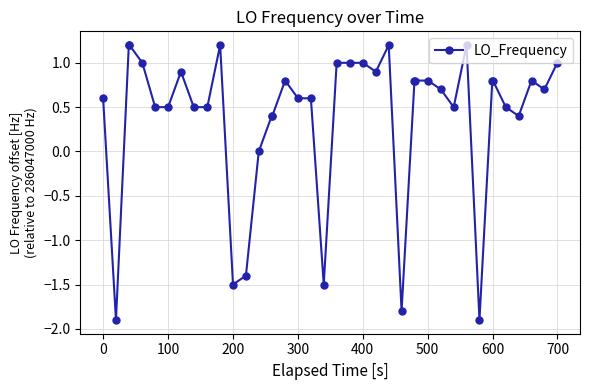

True or false: the data has more than 2 interior local peaks.

True